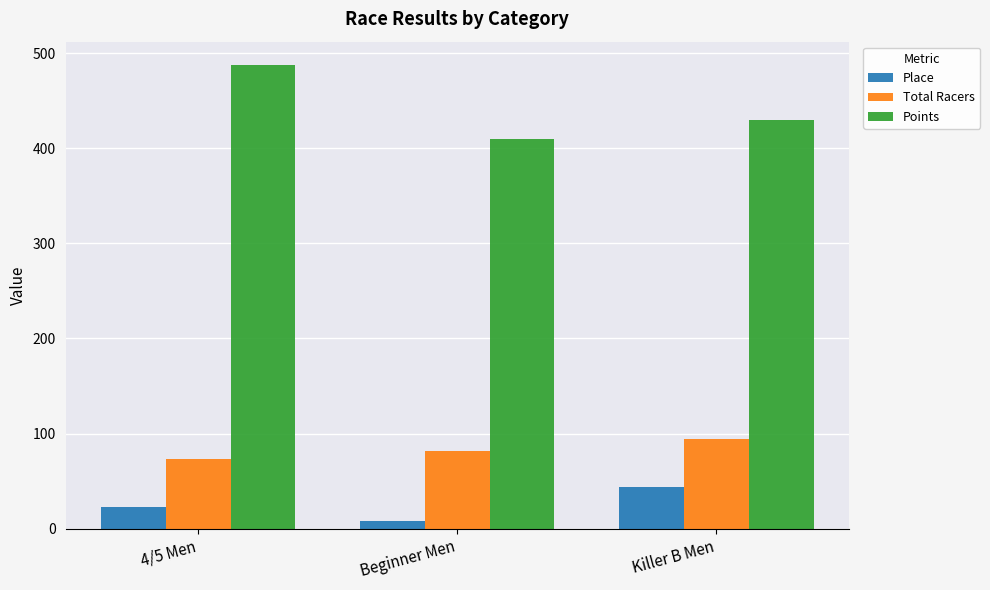

At which label does Points first exceed 429?

4/5 Men